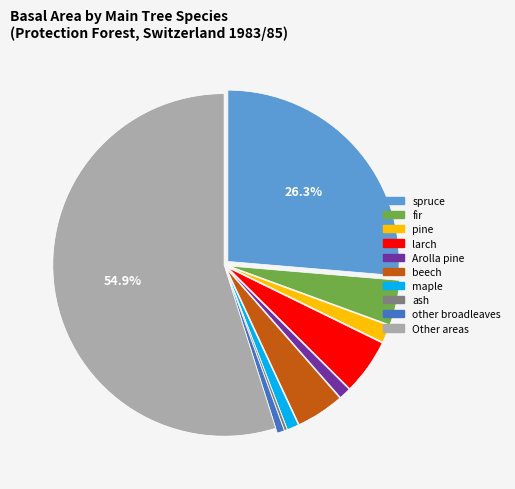

To the nearest percent, what is the combined percentage of Arolla pine and larch?

6%